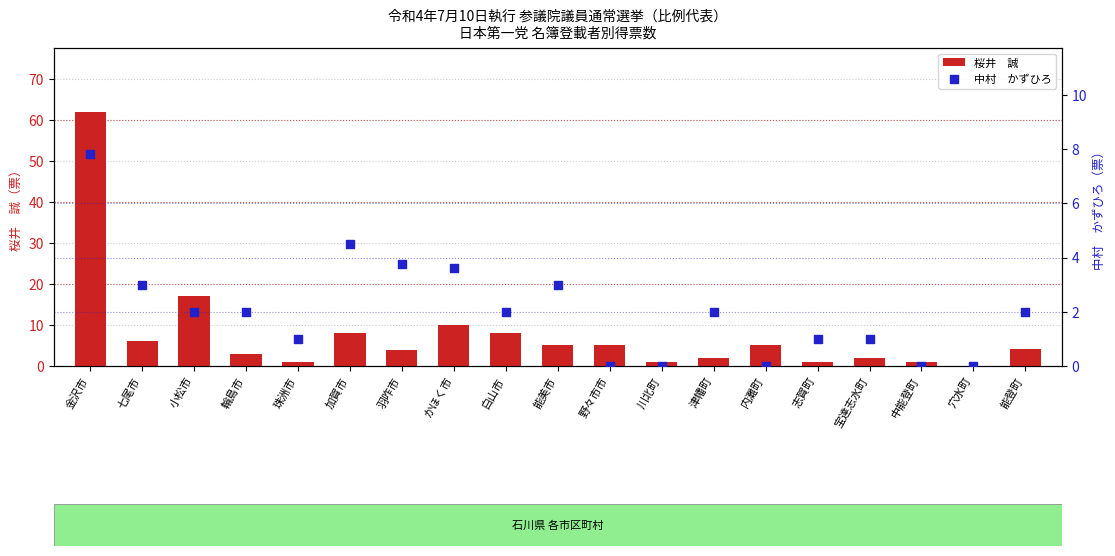

What is the total value across all series at 能登町?

6.1